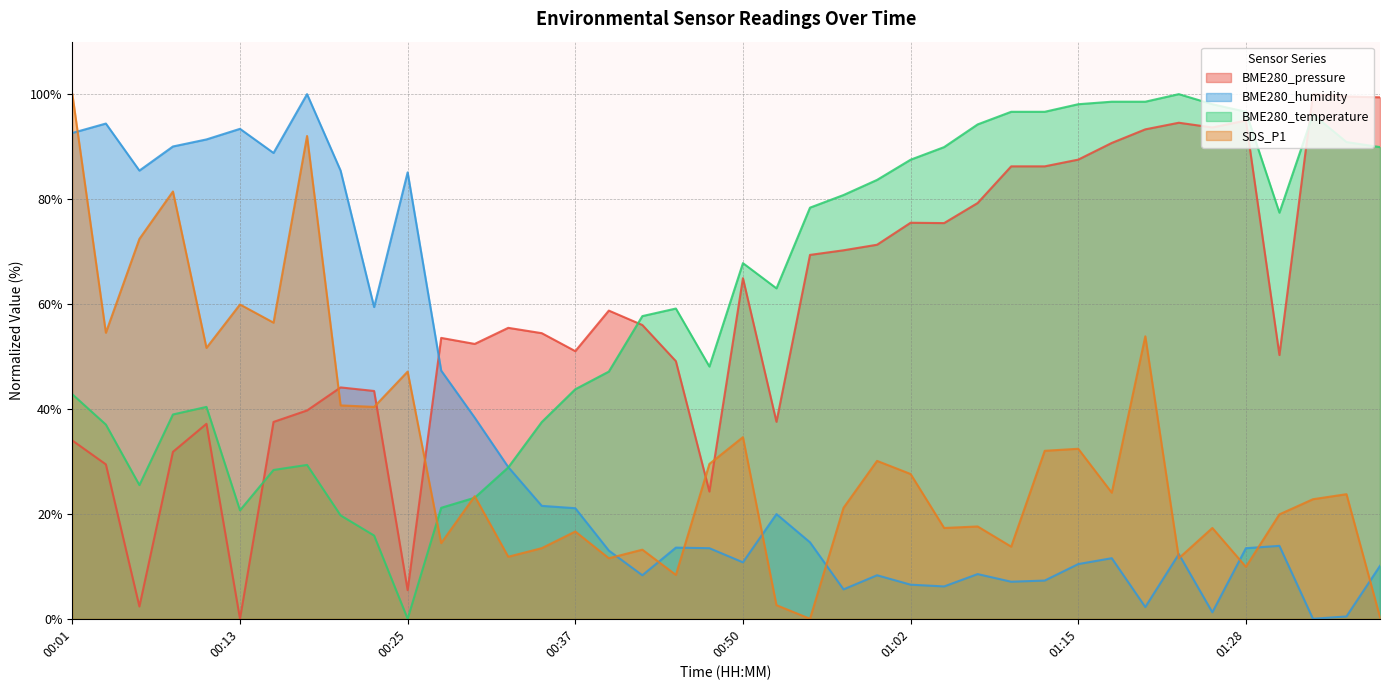

How many data points in SDS_P1 are above 23?

21